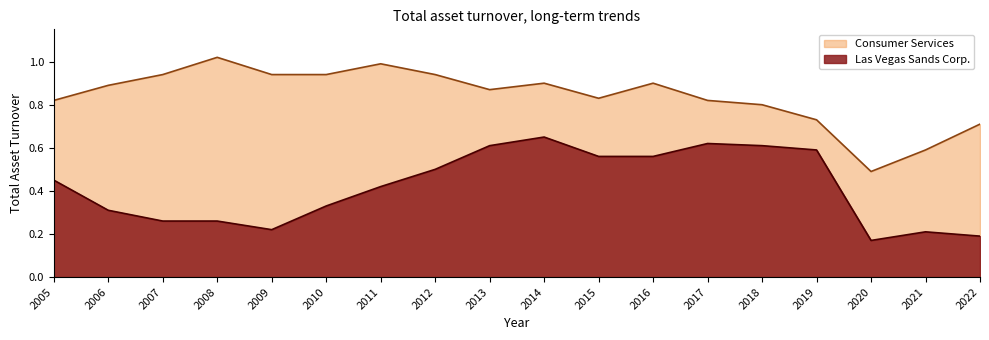

What is the sum of all Las Vegas Sands Corp. values?

7.5